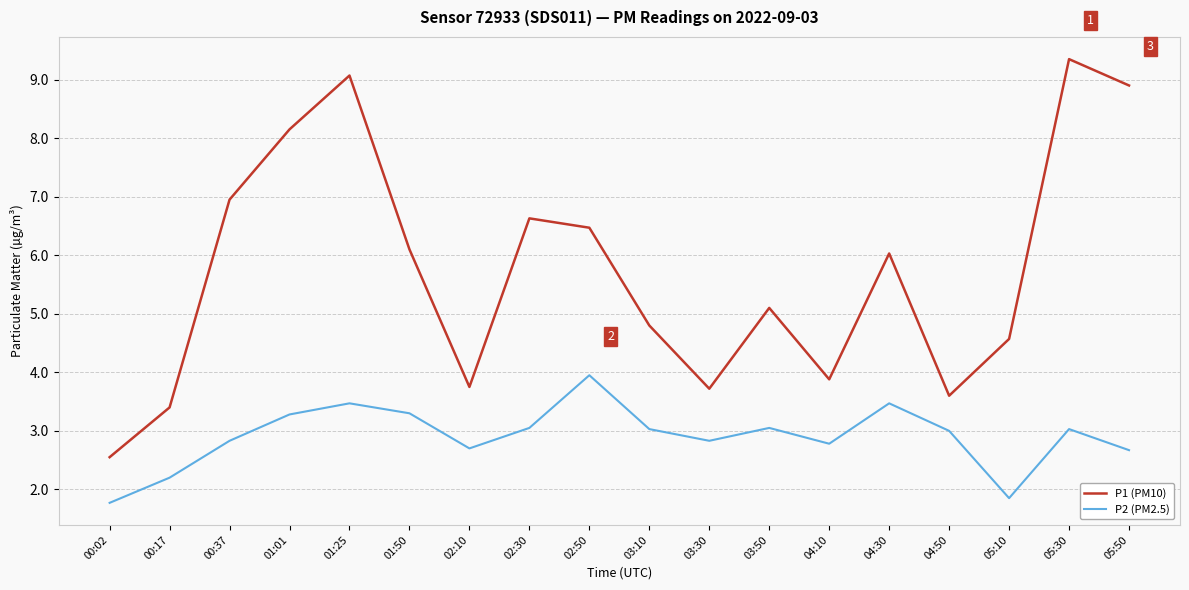

How many series are shown in this chart?

2